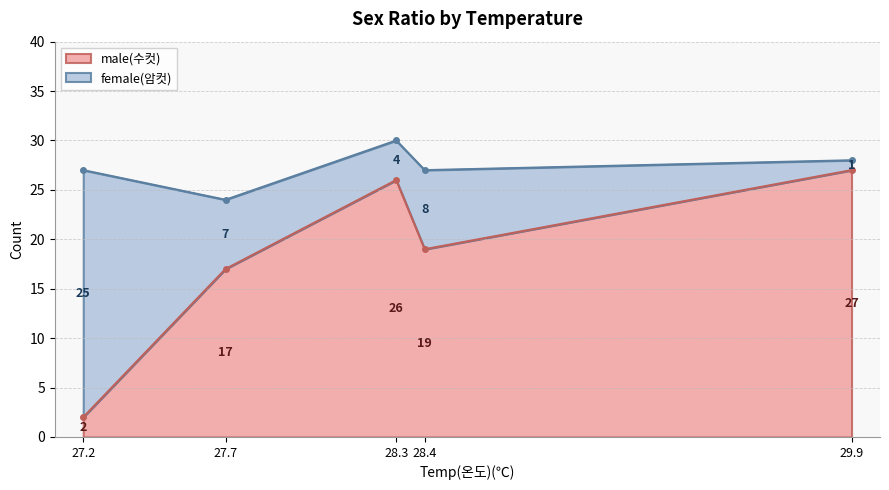

At which label does the data first exceed 19?

28.3